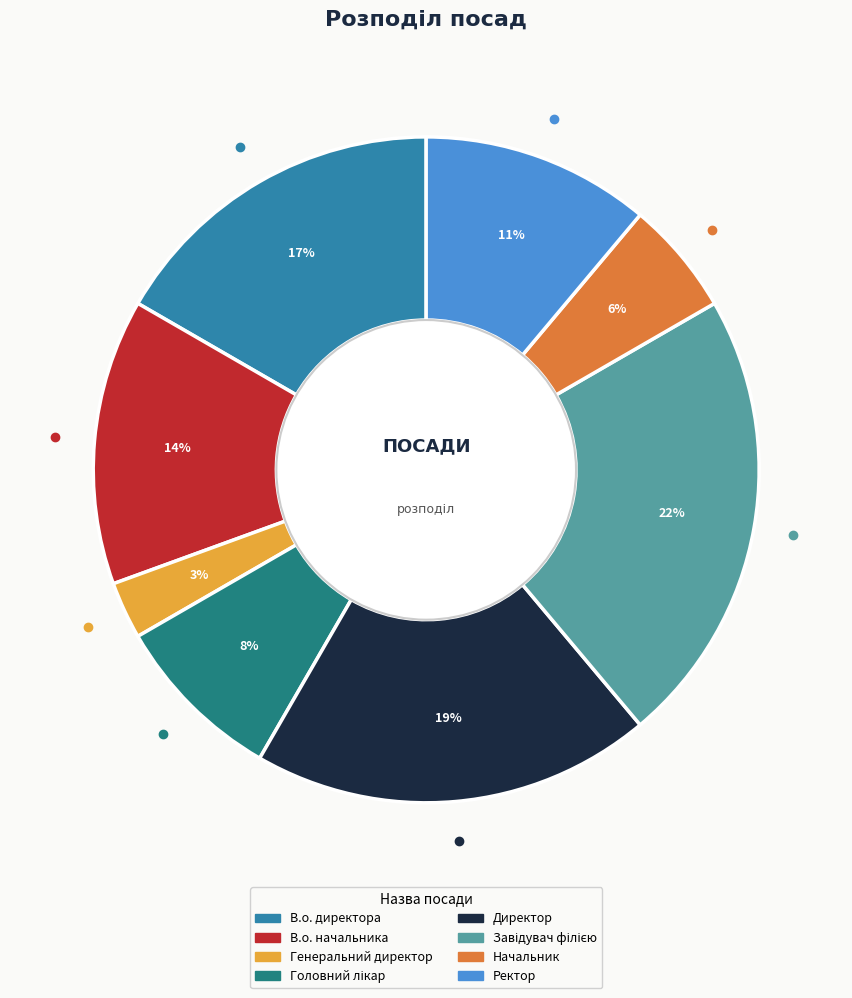

Which has a higher value, Директор or Ректор?

Директор